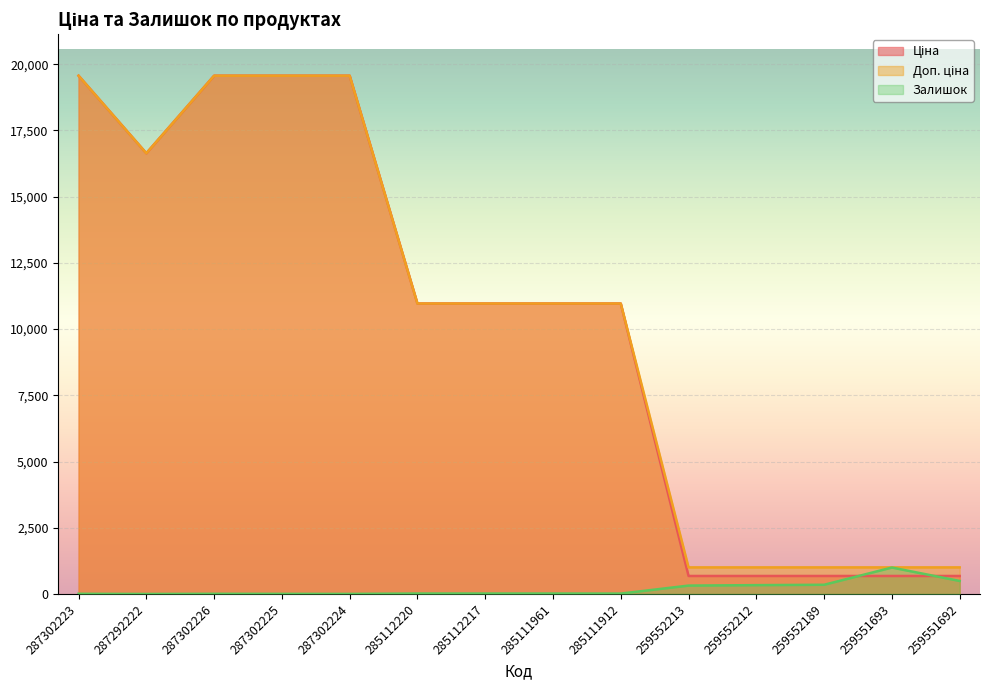

Reading left to right, transcribe all the data shown in this chart.

Ціна: 287302223=19564.9	287292222=16636.8	287302226=19564.9	287302225=19564.9	287302224=19564.9	285112220=10964.4	285112217=10964.4	285111961=10964.4	285111912=10964.4	259552213=679.8	259552212=679.8	259552189=679.8	259551693=679.8	259551692=679.8
Доп. ціна: 287302223=19564.9	287292222=16636.8	287302226=19564.9	287302225=19564.9	287302224=19564.9	285112220=10964.4	285112217=10964.4	285111961=10964.4	285111912=10964.4	259552213=1004.1	259552212=1004.1	259552189=1004.1	259551693=1004.1	259551692=1004.1
Залишок: 287302223=7.0	287292222=1.0	287302226=7.0	287302225=5.0	287302224=3.0	285112220=17.0	285112217=17.0	285111961=17.0	285111912=15.0	259552213=317.0	259552212=334.0	259552189=348.0	259551693=998.0	259551692=492.0